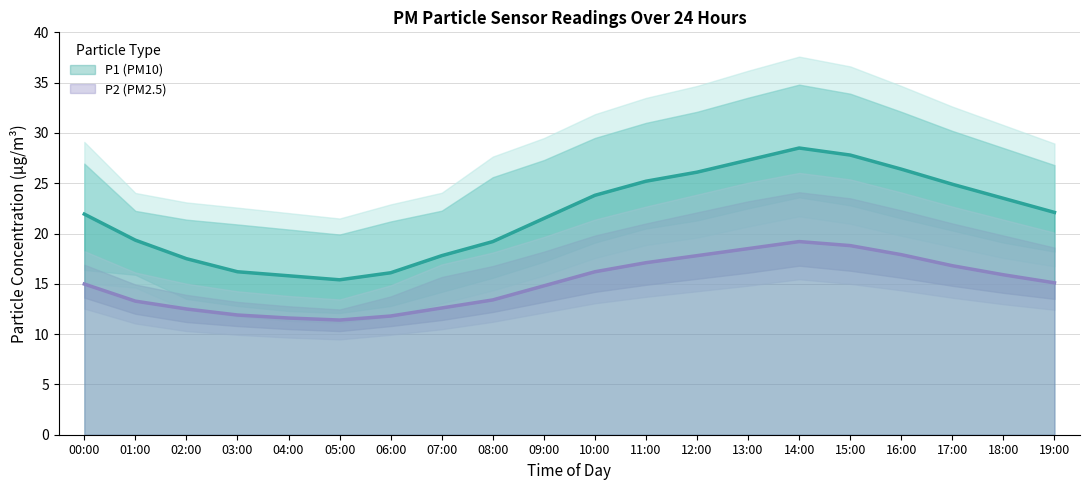

What position from the left is 03:00?

4